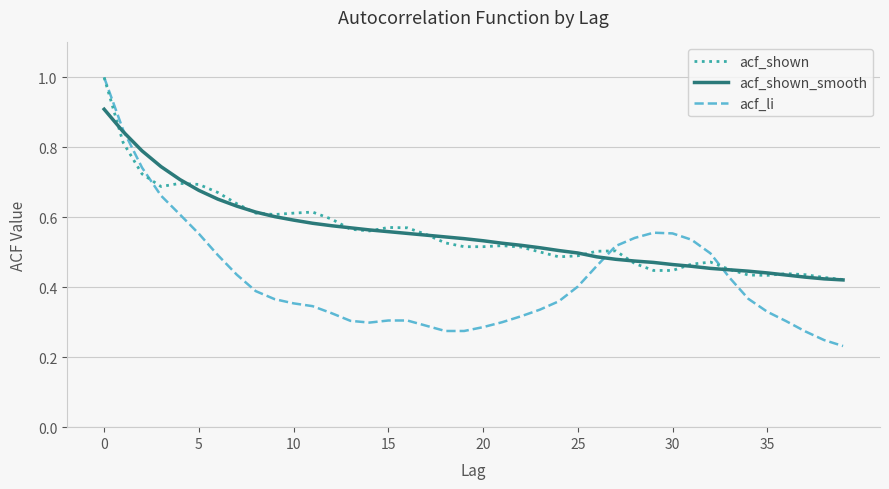

Does the chart have visible grid lines?

Yes